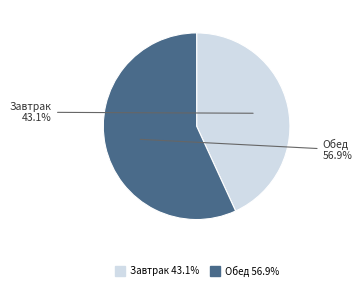

To the nearest percent, what is the average slice percentage?

50%